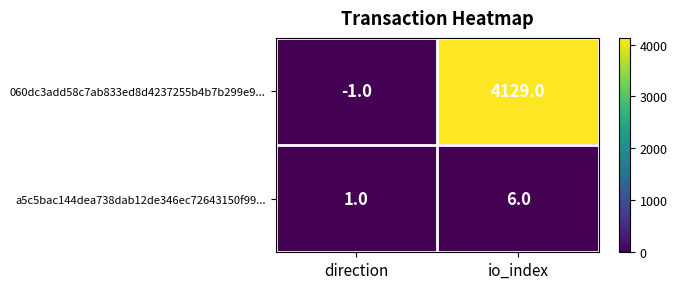

At which category is the sum across all series the highest?

io_index